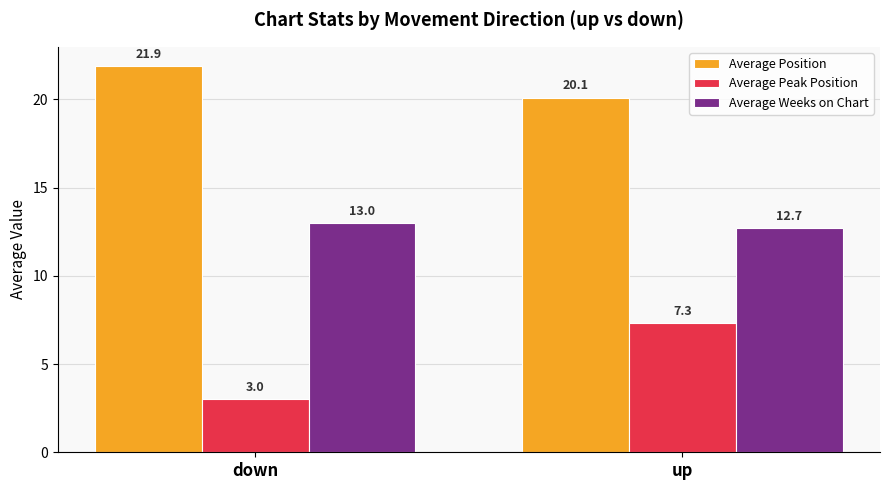

At how many categories does at least one series exceed 12?

2